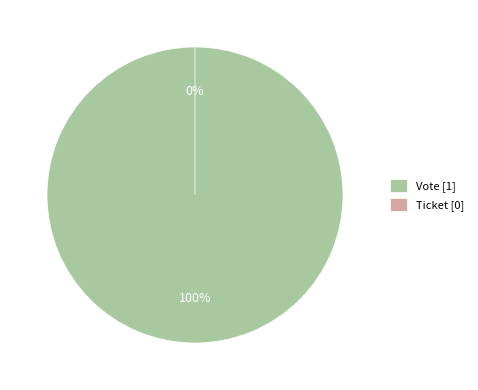

To the nearest percent, what is the combined percentage of Vote and Ticket?

100%